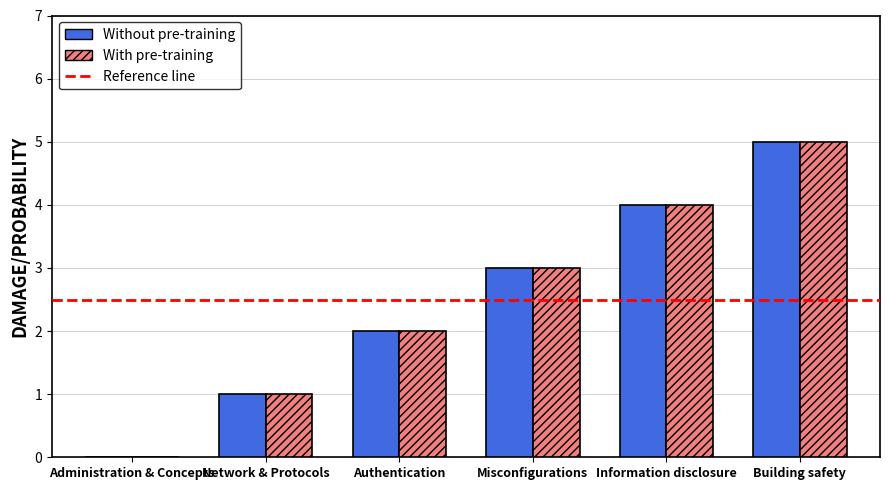

Read the With pre-training value at Building safety.

5